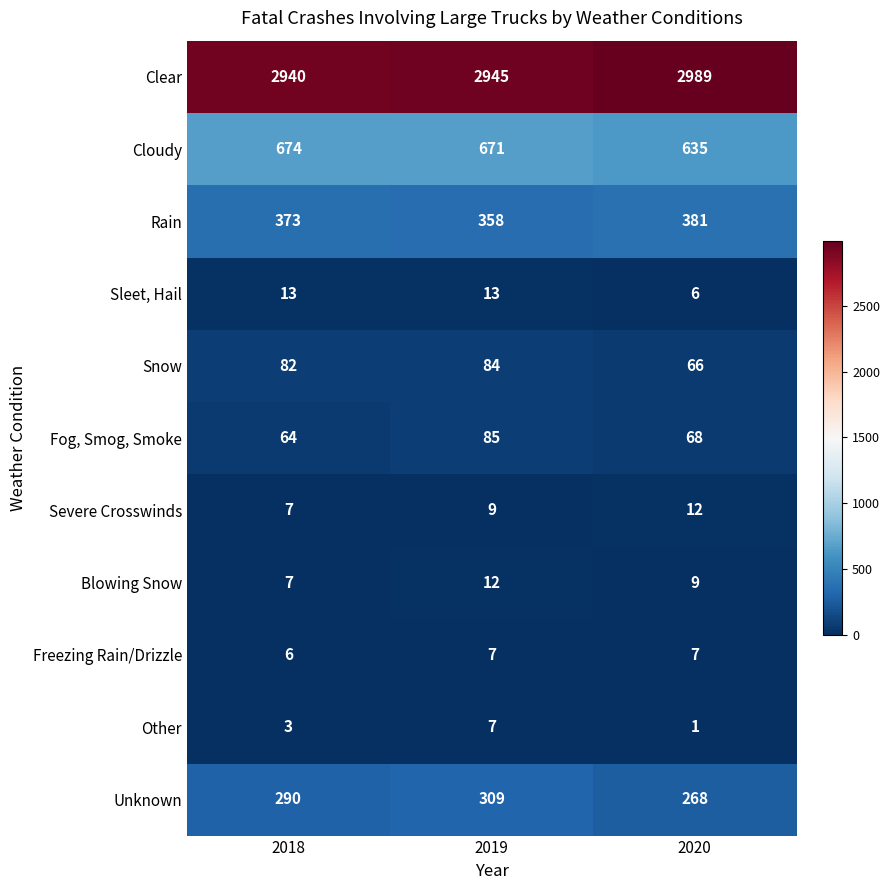

Which series has the largest range (max minus min)?

Clear